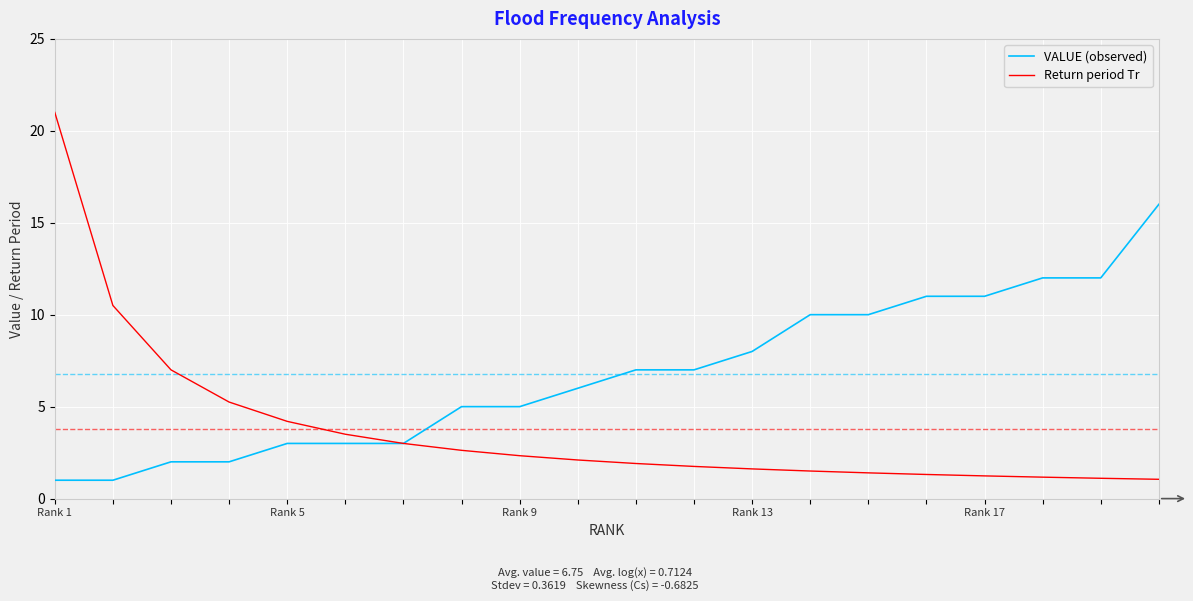

Which series has the largest total across all categories?

VALUE (observed)